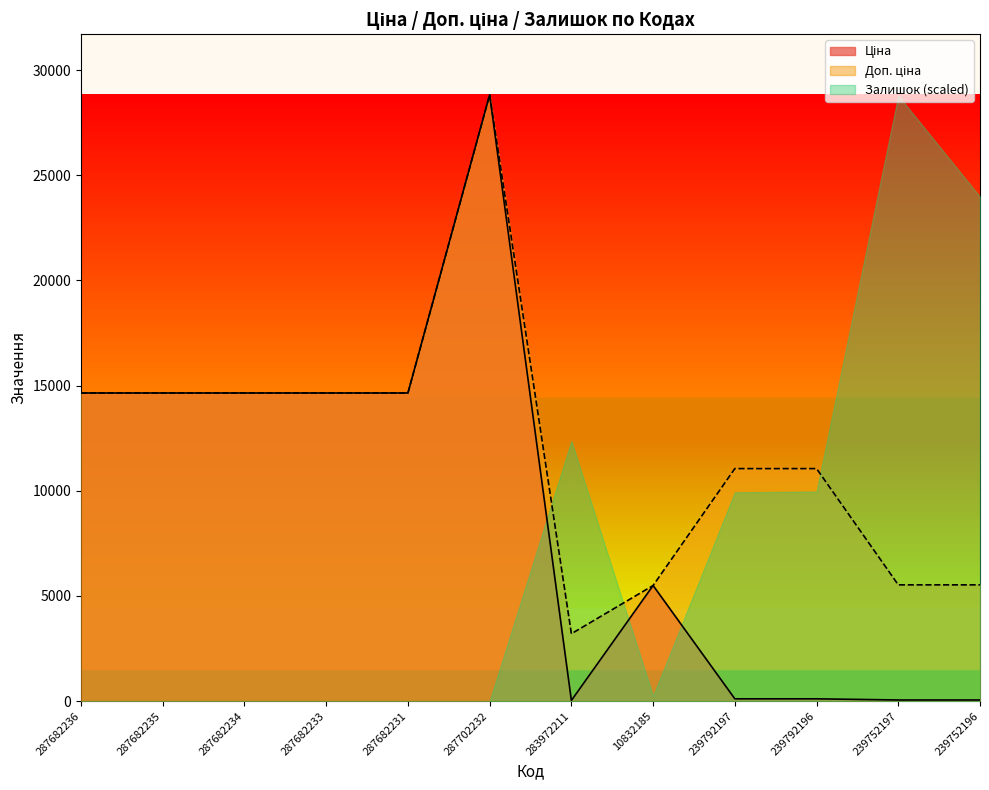

Which series has the largest total across all categories?

Доп. ціна